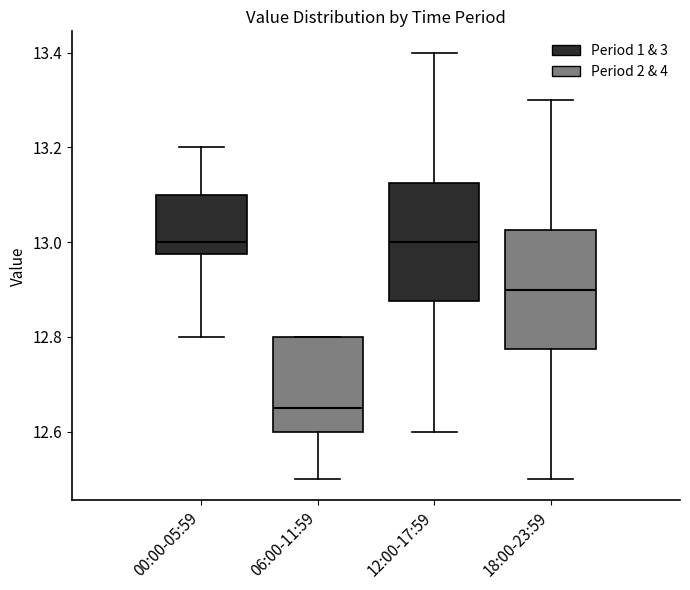

Reading left to right, read every box against the y-axis: the position of its median line, the range the box covers, and the ends of its whiskers. The values are not printed on the chart, so give them approximately, as read against the axis.

00:00-05:59: median 13.00, box 12.98 to 13.10, whiskers 12.80 to 13.20
06:00-11:59: median 12.66, box 12.60 to 12.80, whiskers 12.50 to 12.80
12:00-17:59: median 13.00, box 12.88 to 13.12, whiskers 12.60 to 13.40
18:00-23:59: median 12.90, box 12.78 to 13.02, whiskers 12.50 to 13.30